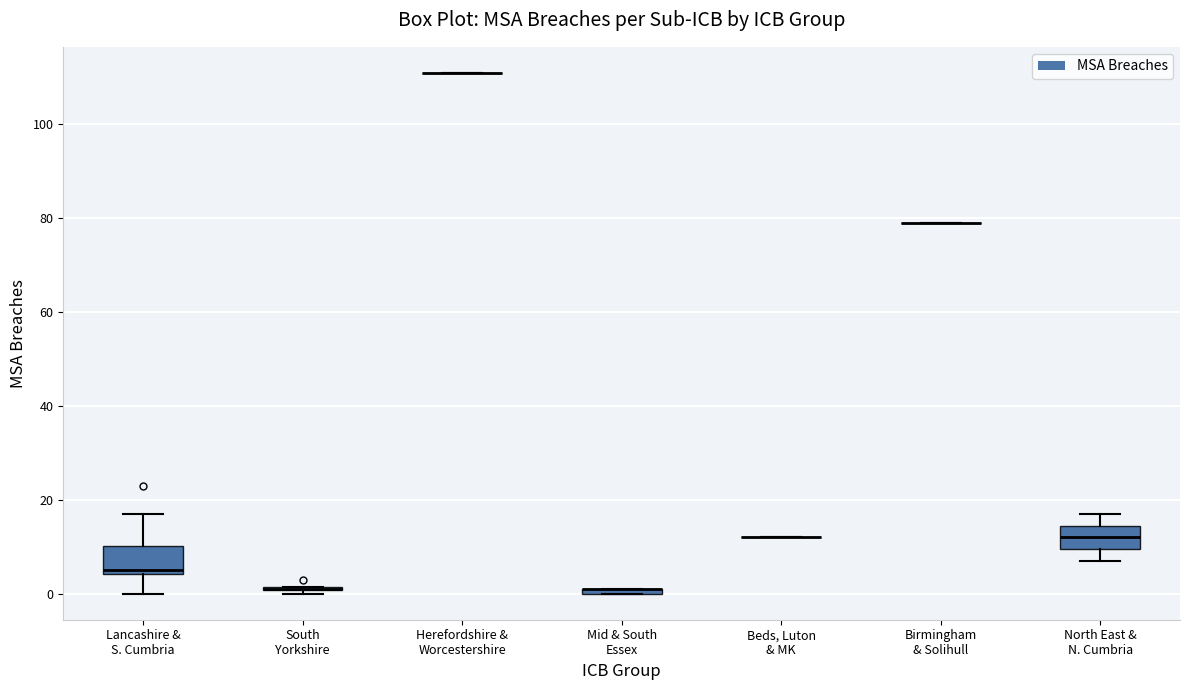

Where does the lower whisker of the box for North East & N. Cumbria end on the y-axis? The values are not printed on the chart, so give them approximately, as read against the axis.

8